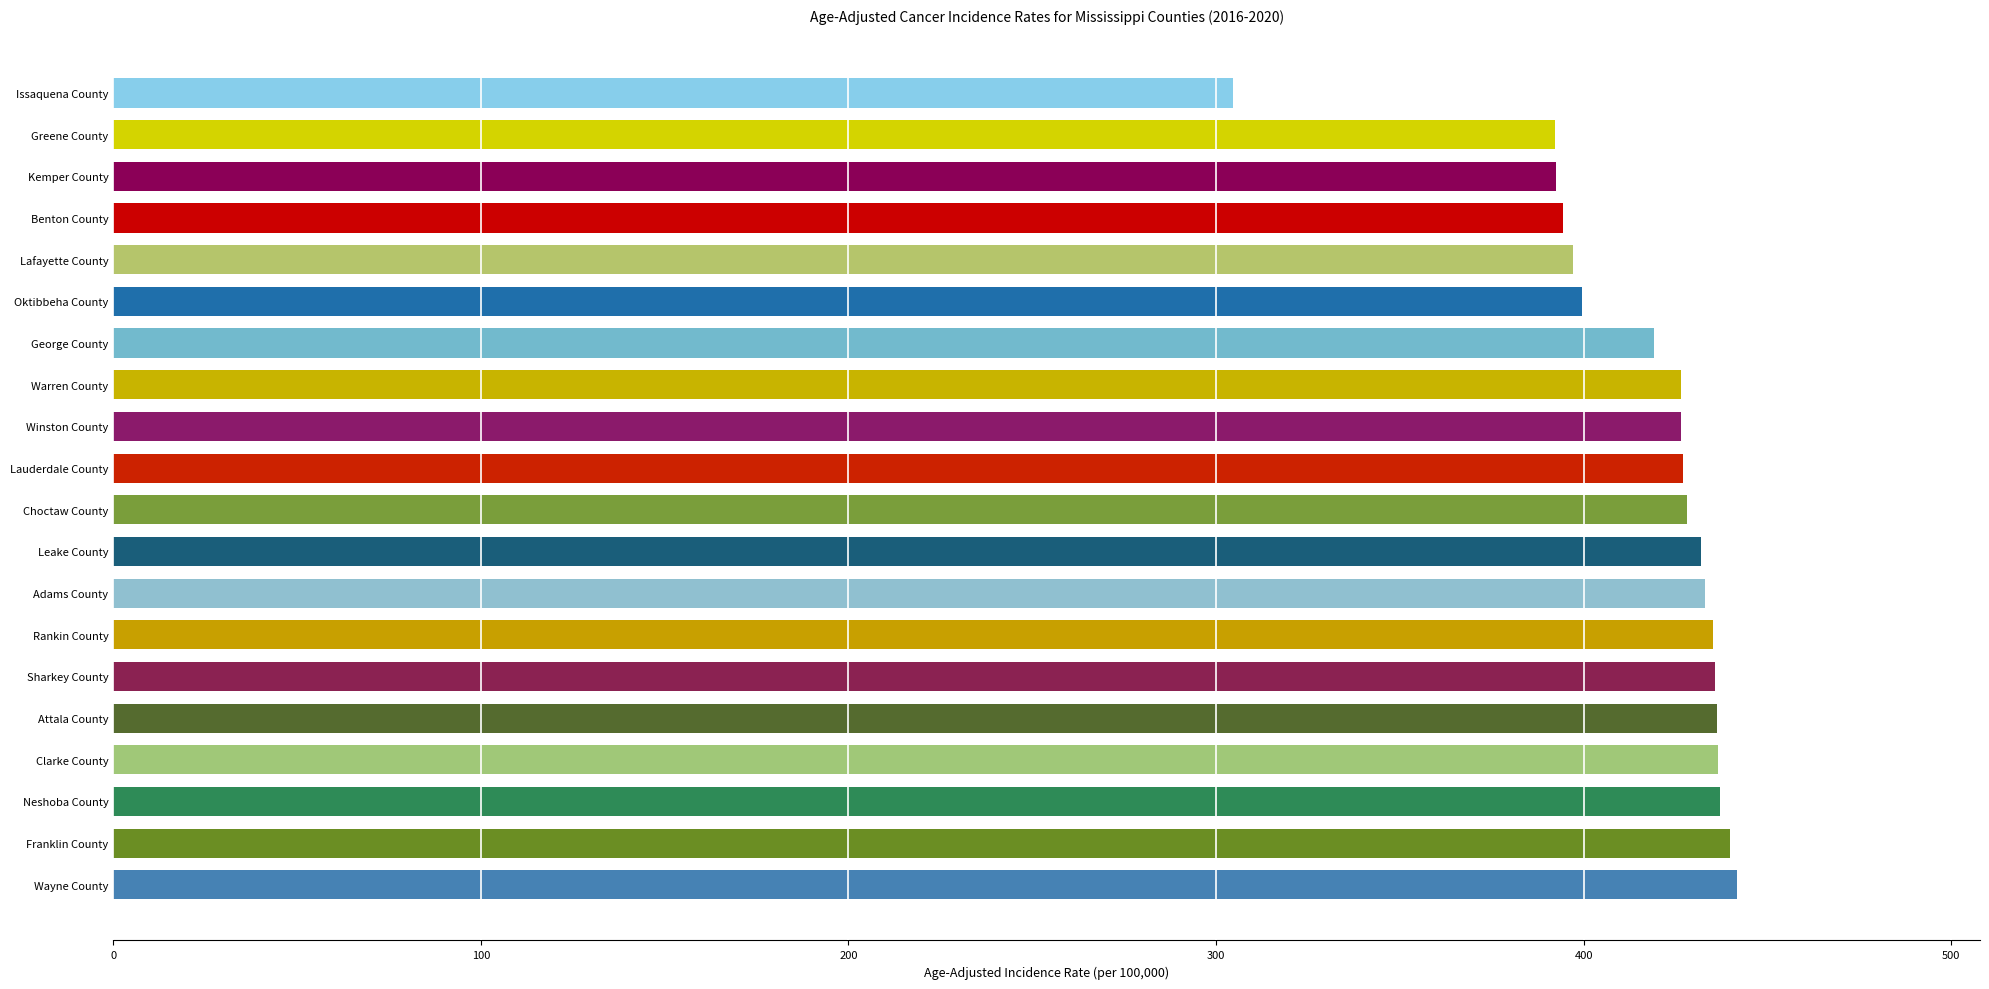

True or false: the data shows 394.4 at Benton County.

True